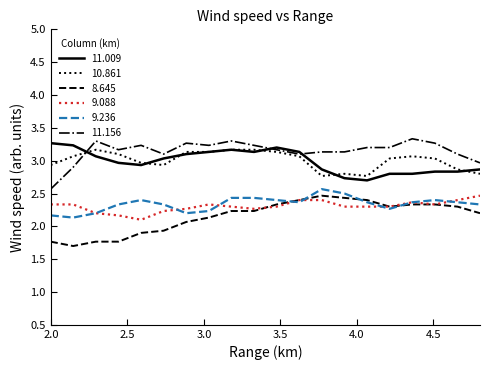

What is the difference between the second highest and minimum values in the 11.156 series?

0.7